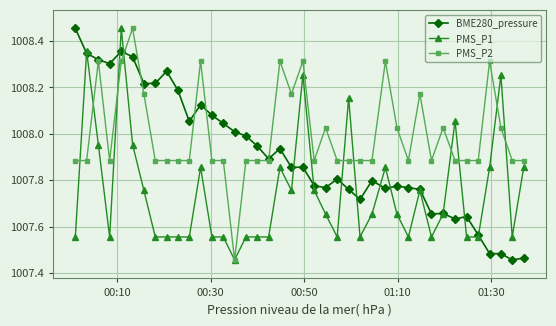

Is this an area chart (filled region under the line)?

No